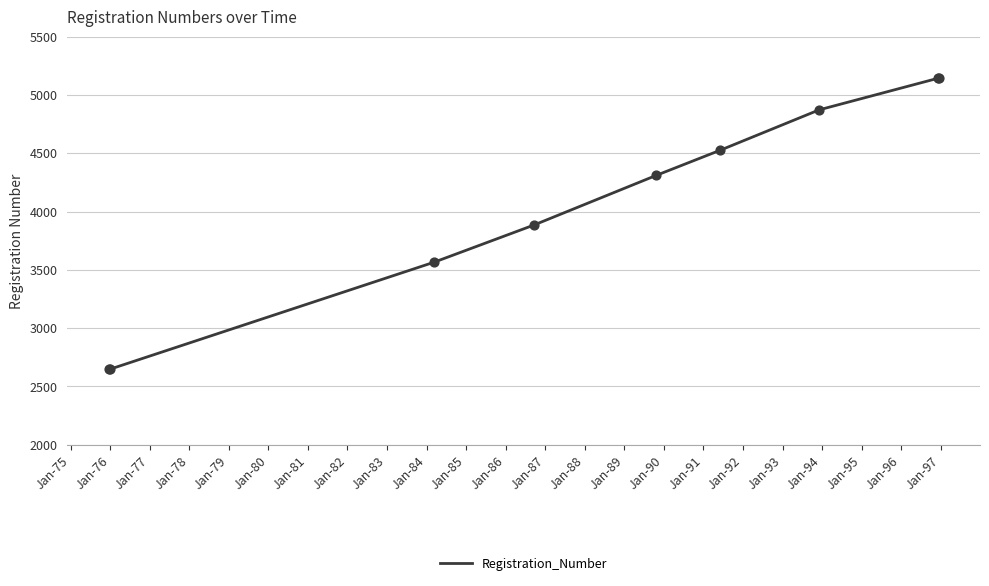

What is the maximum value shown in the chart?

5145